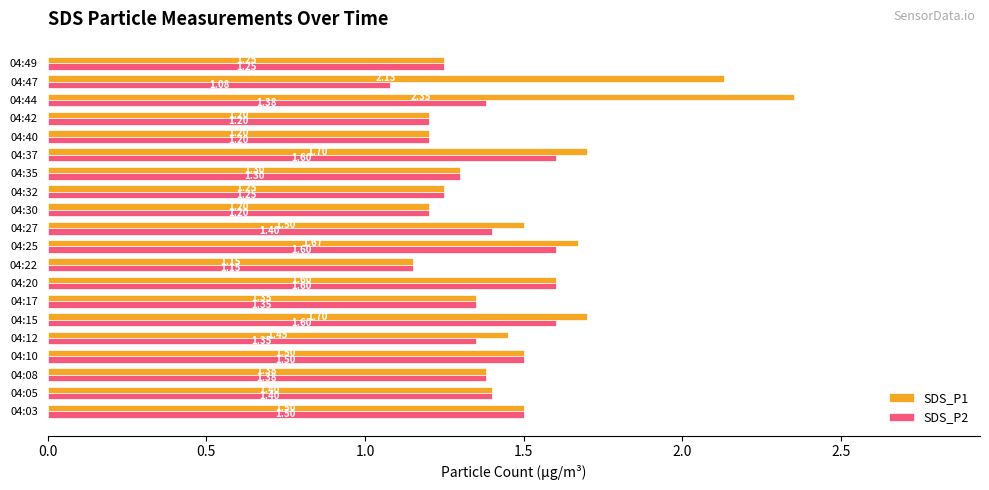

List the series in order of their peak value, highest first.

SDS_P1, SDS_P2